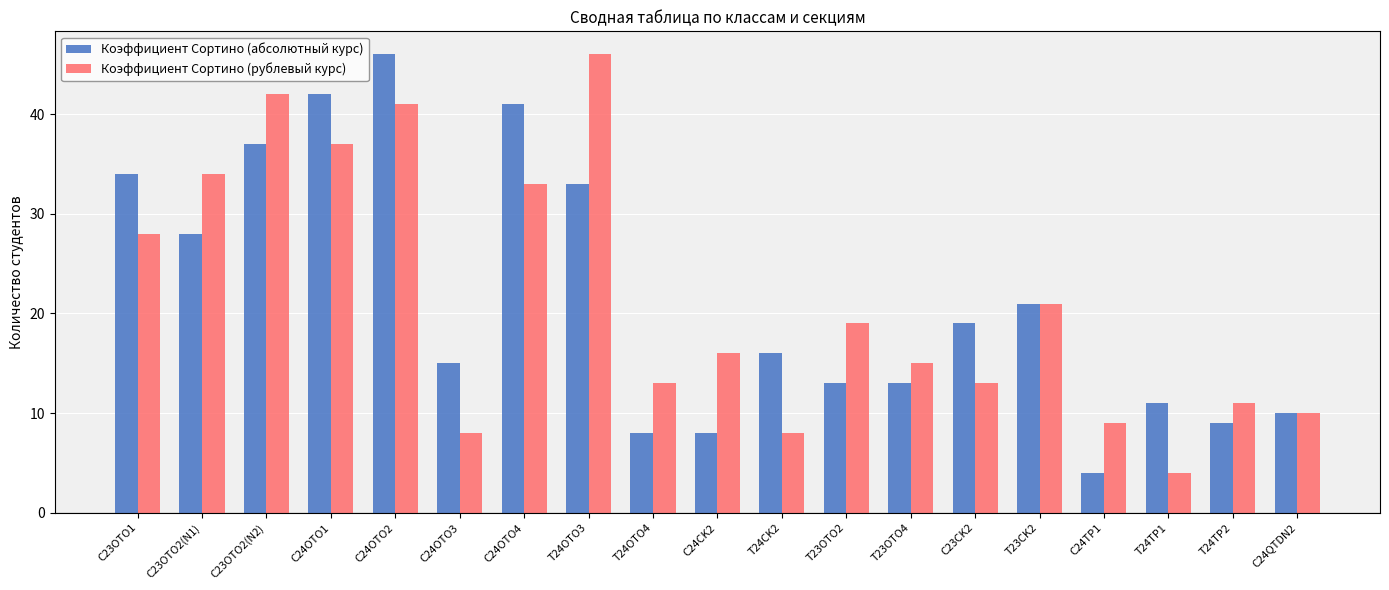

Count the number of data series in this chart.

2